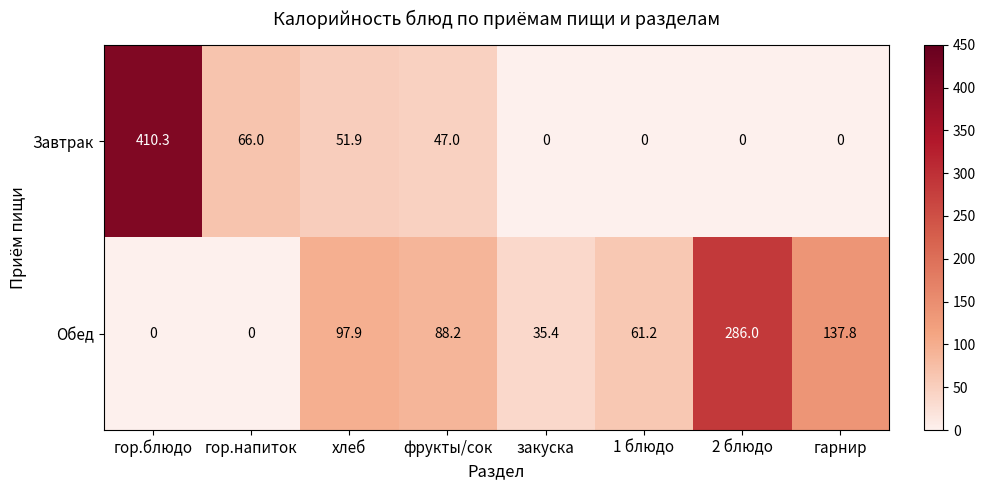

Between гор.блюдо and 1 блюдо, which series saw the biggest shift?

Завтрак